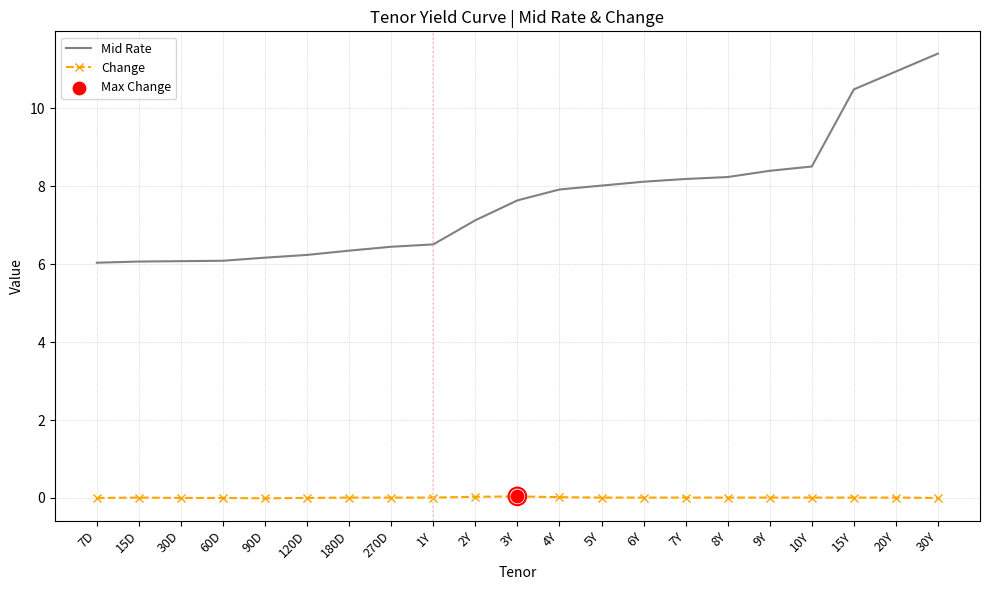

Which series has the largest total across all categories?

Mid Rate